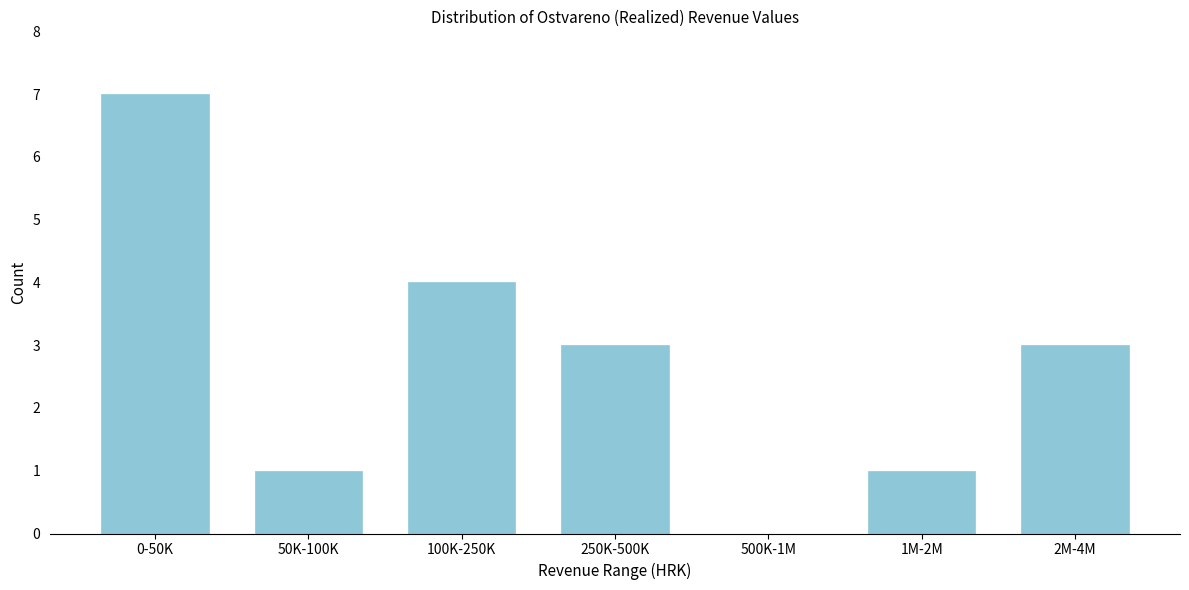

Reading left to right, transcribe all the data shown in this chart.

0-50K=7	50K-100K=1	100K-250K=4	250K-500K=3	500K-1M=0	1M-2M=1	2M-4M=3